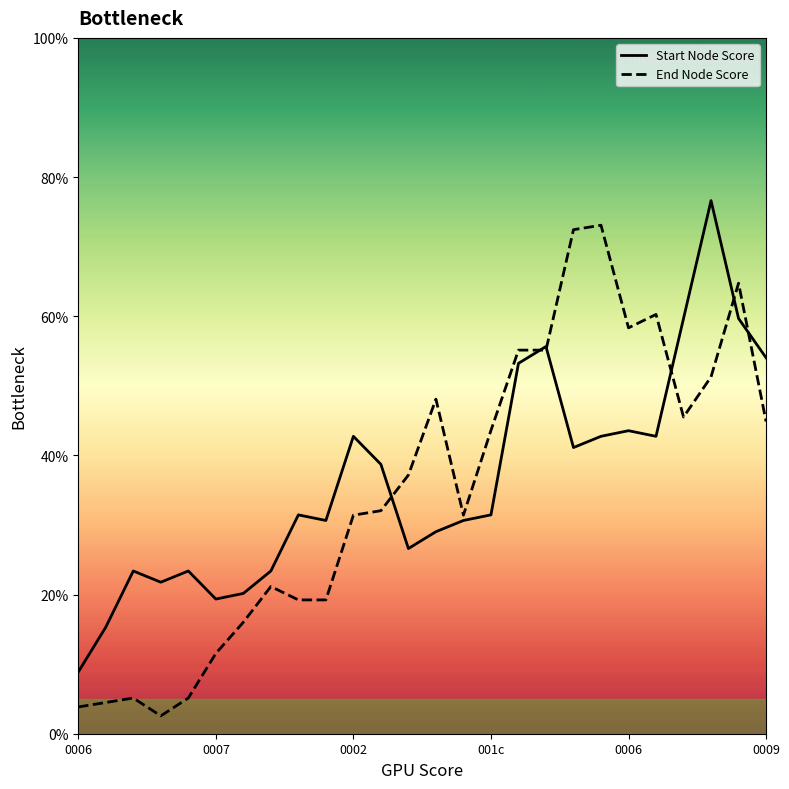

How many lines are shown in the chart?

2